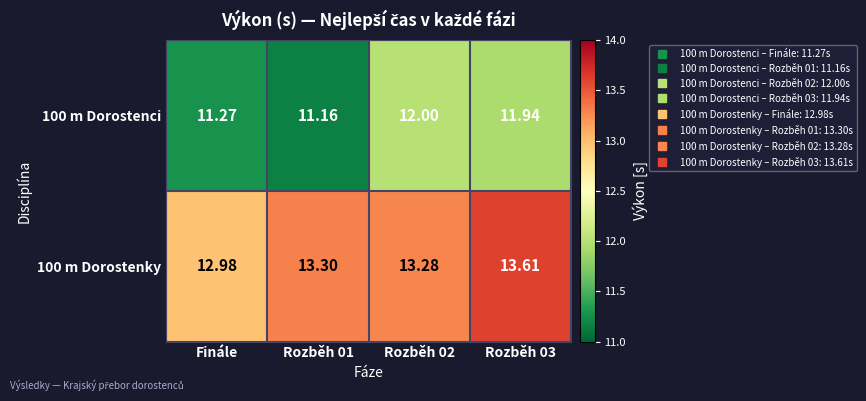

At how many categories does at least one series exceed 13?

3